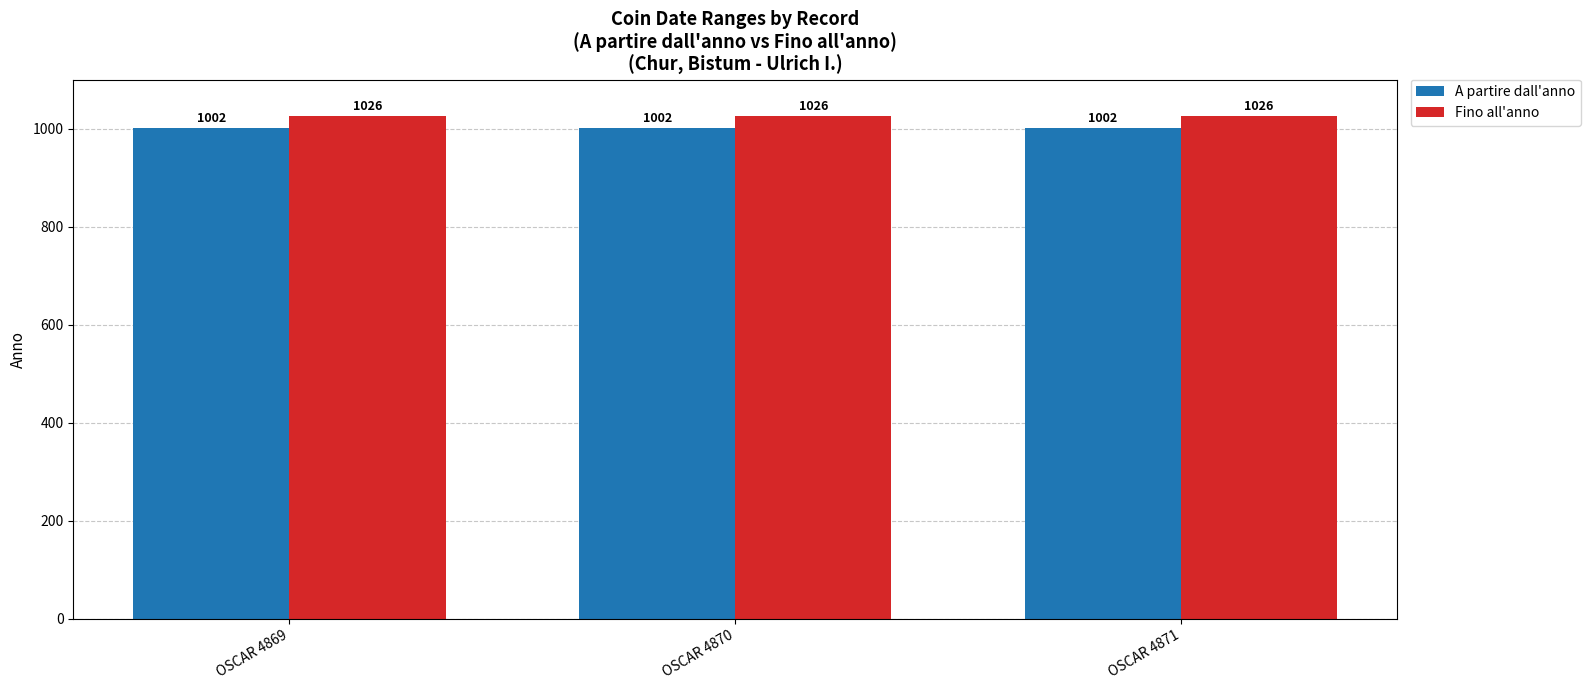

What is the lowest value of the Fino all'anno series?

1026